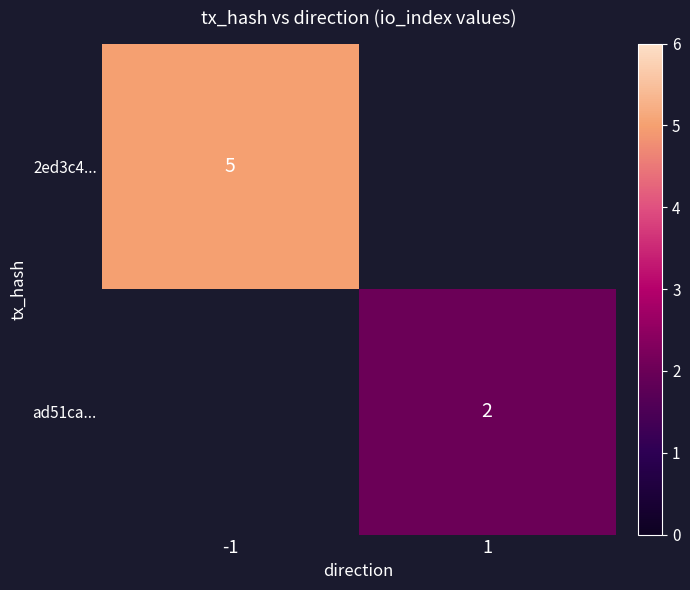

At how many categories does at least one series exceed 2?

1